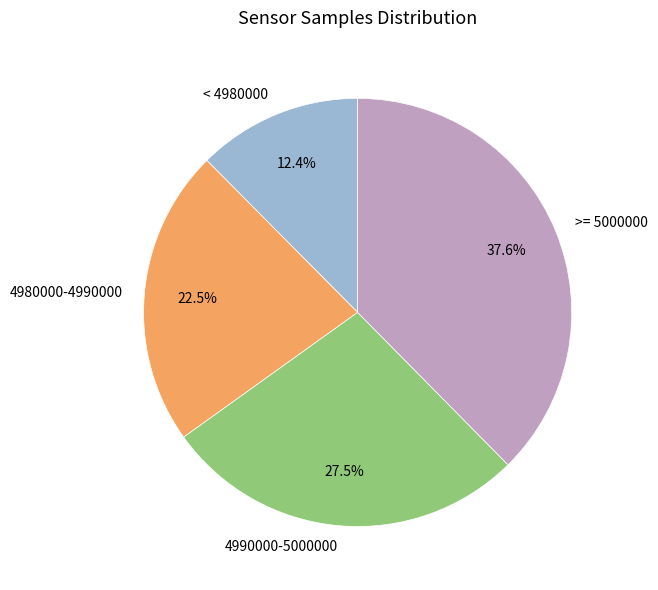

What is the ratio of the value at 4980000-4990000 to the value at < 4980000?

1.8